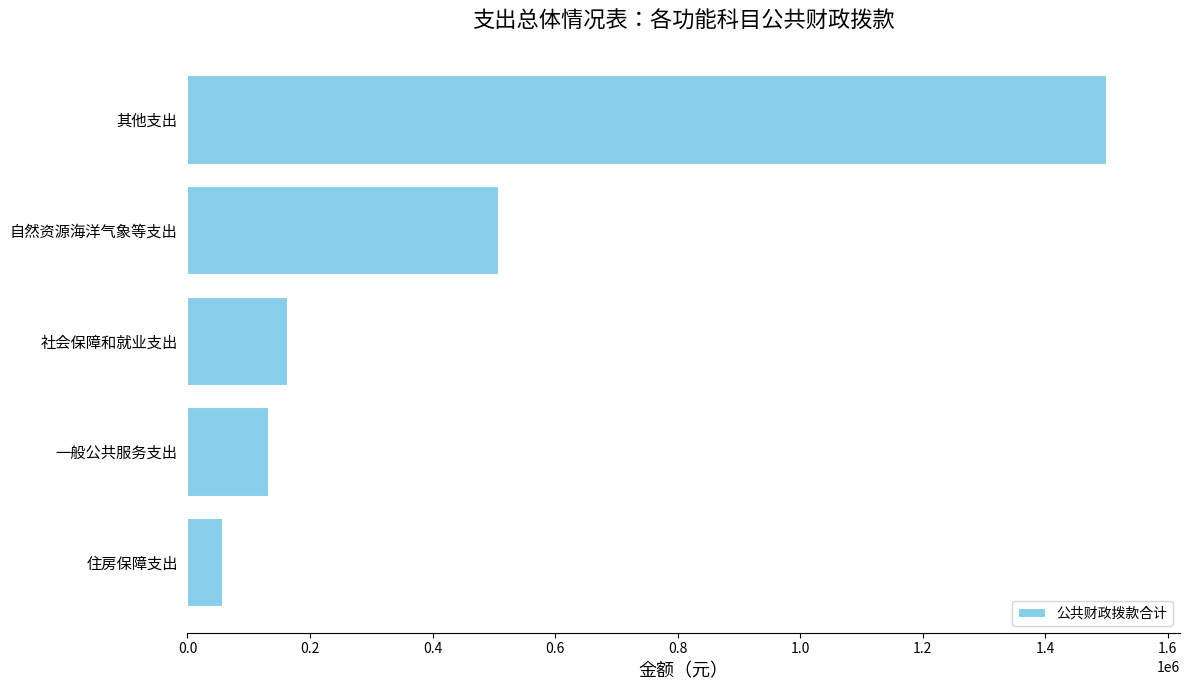

What is the difference between the values at 社会保障和就业支出 and 住房保障支出?

106185